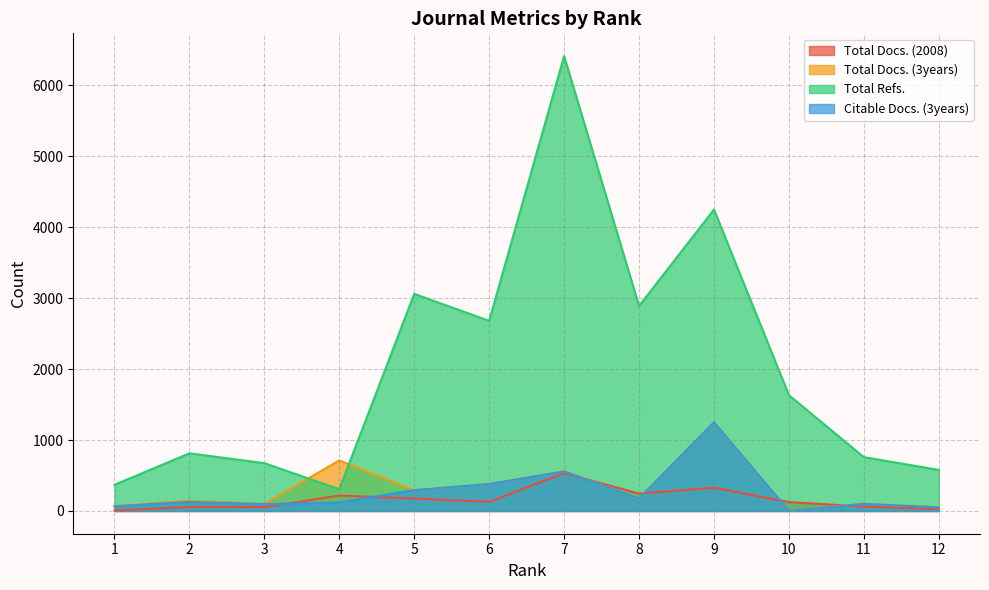

Where does the Citable Docs. (3years) series first go above 129?

5